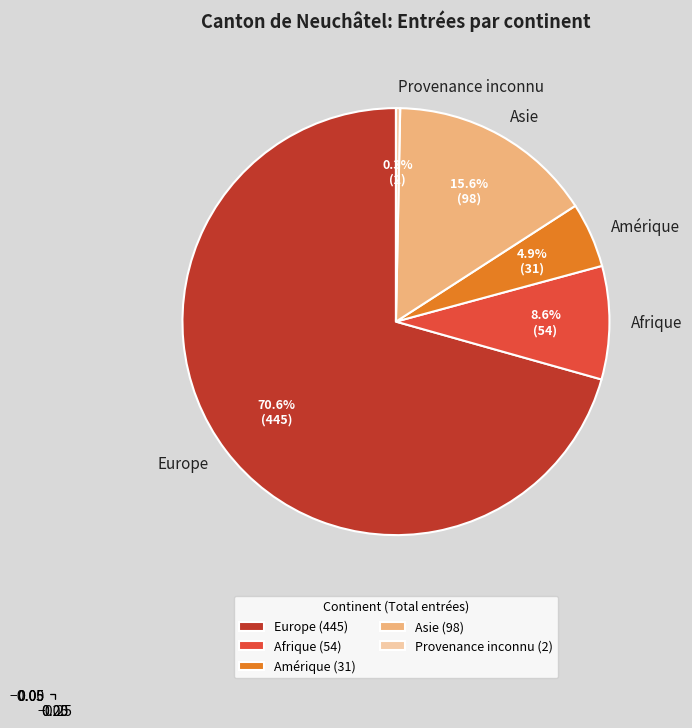

What portion of the pie excludes Afrique?

91.4%